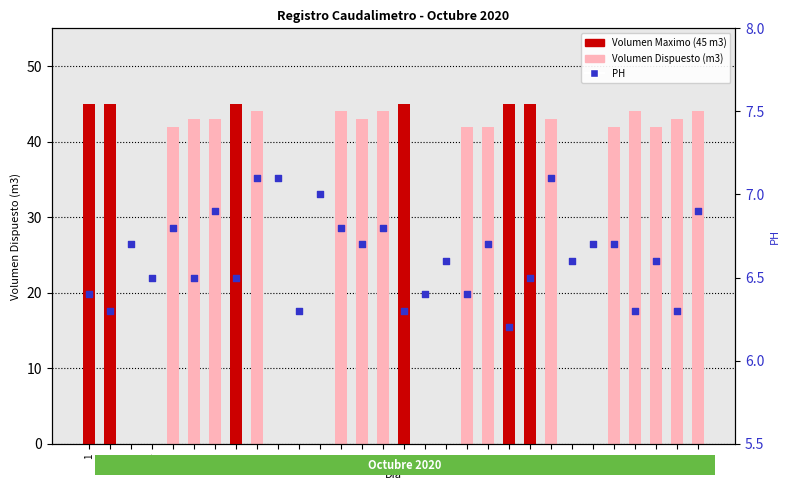

Which series has the largest total across all categories?

Volumen Dispuesto (m3)